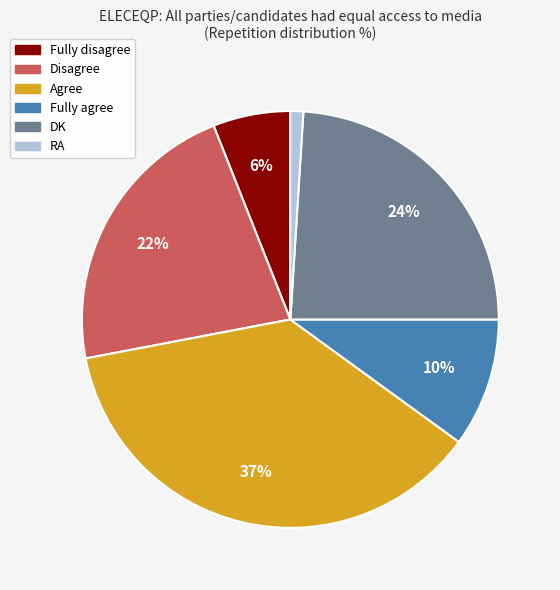

Which category has the biggest portion of the pie?

Agree